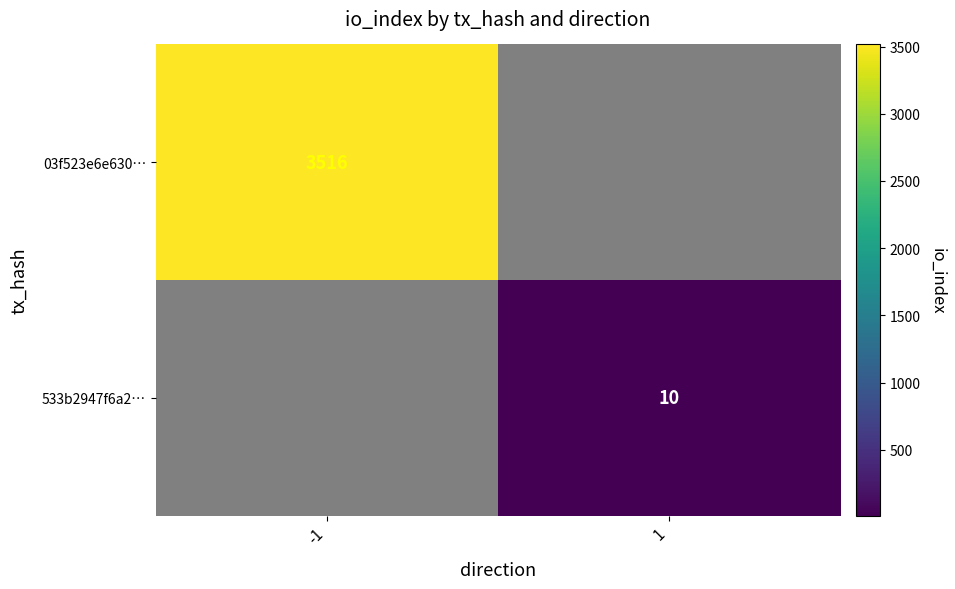

Rank the categories by 03f523e6e630… value from lowest to highest.

-1, 1